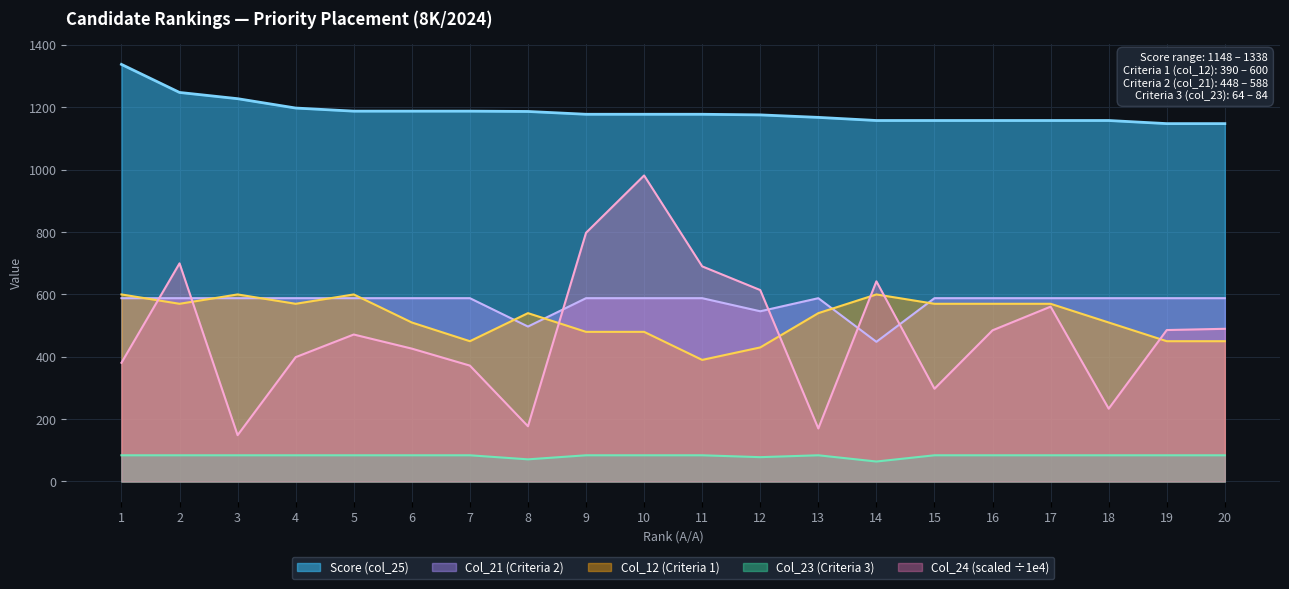

How many data points does each series have?

20